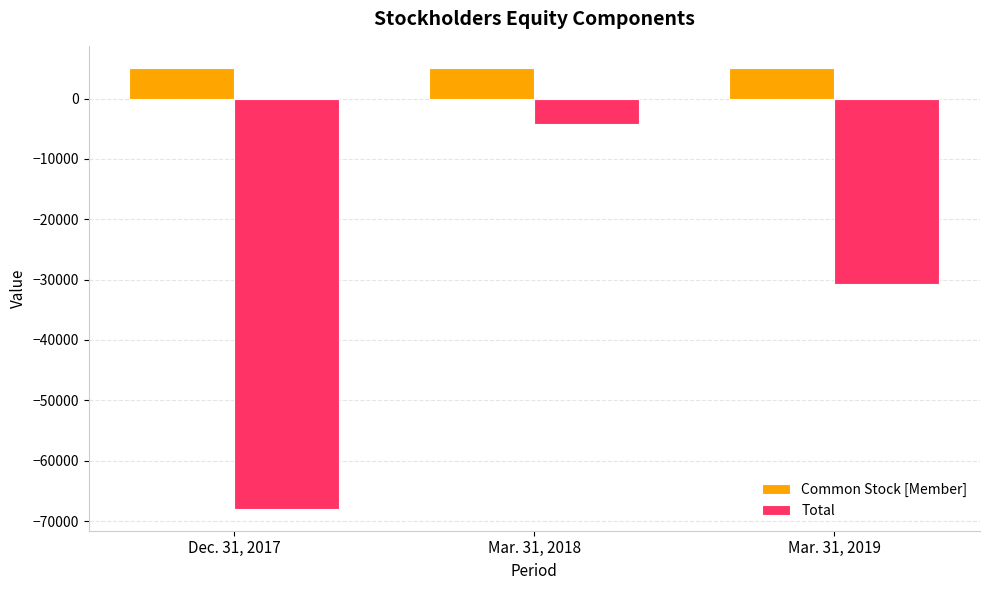

Is the value of Total at Mar. 31, 2018 greater than the value of Common Stock [Member] at Mar. 31, 2019?

No